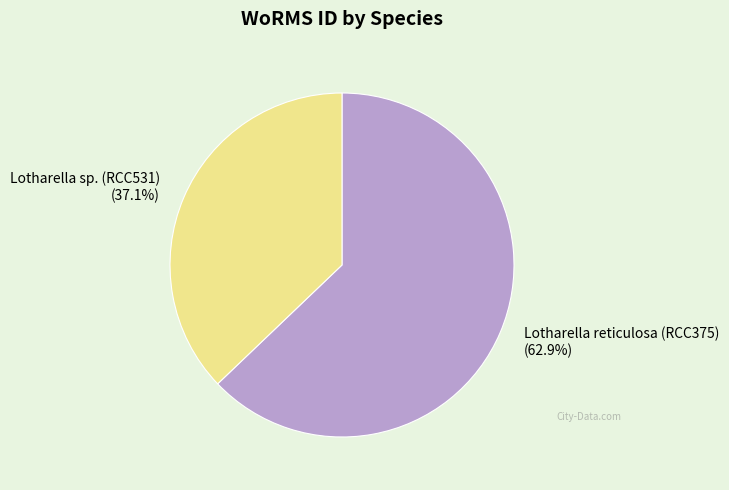

To the nearest percent, what is the difference between the Lotharella reticulosa (RCC375) and Lotharella sp. (RCC531) slice percentages?

26%